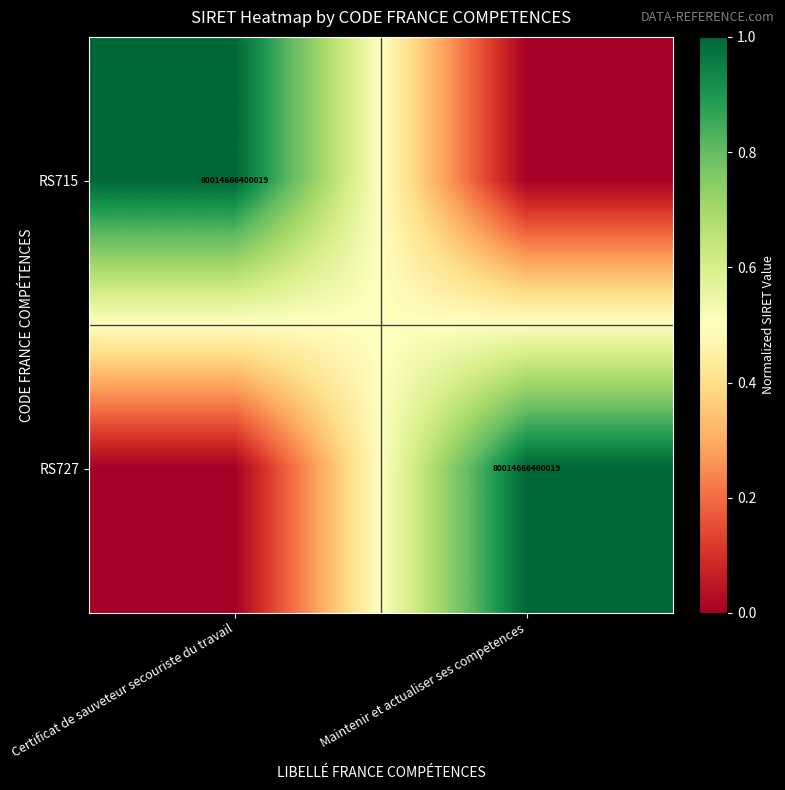

The value of RS727 at Maintenir et actualiser ses competences is 33805727131084. True or false?

False